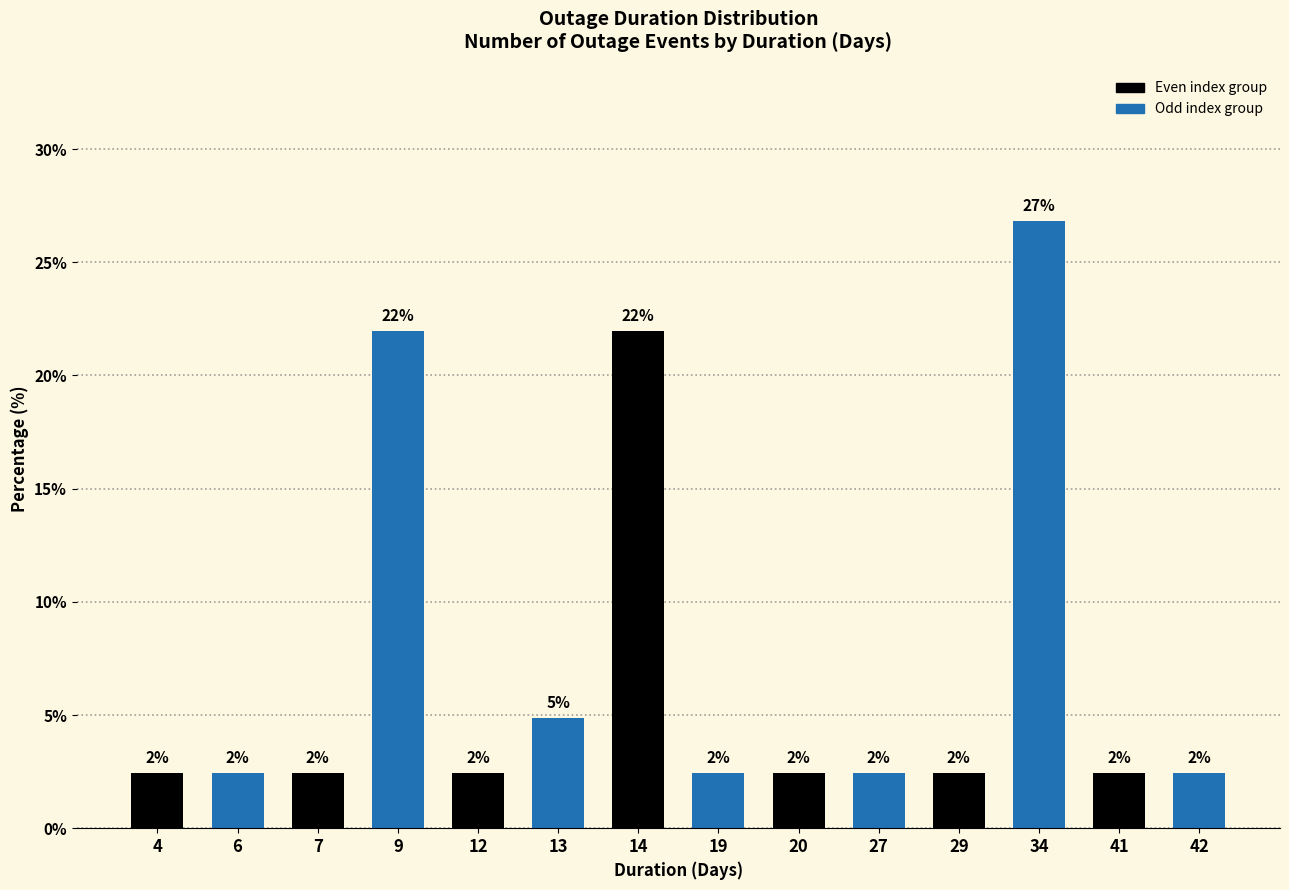

Rank the categories by value from lowest to highest.

4, 6, 7, 12, 19, 20, 27, 29, 41, 42, 13, 9, 14, 34